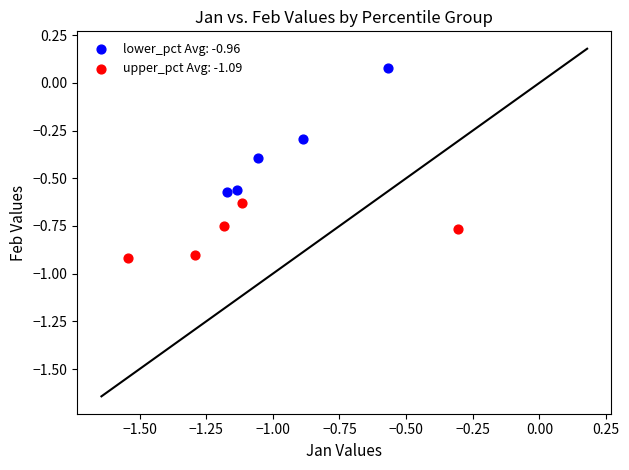

Which series has the largest Y range (max minus min)?

lower_pct Avg: -0.96